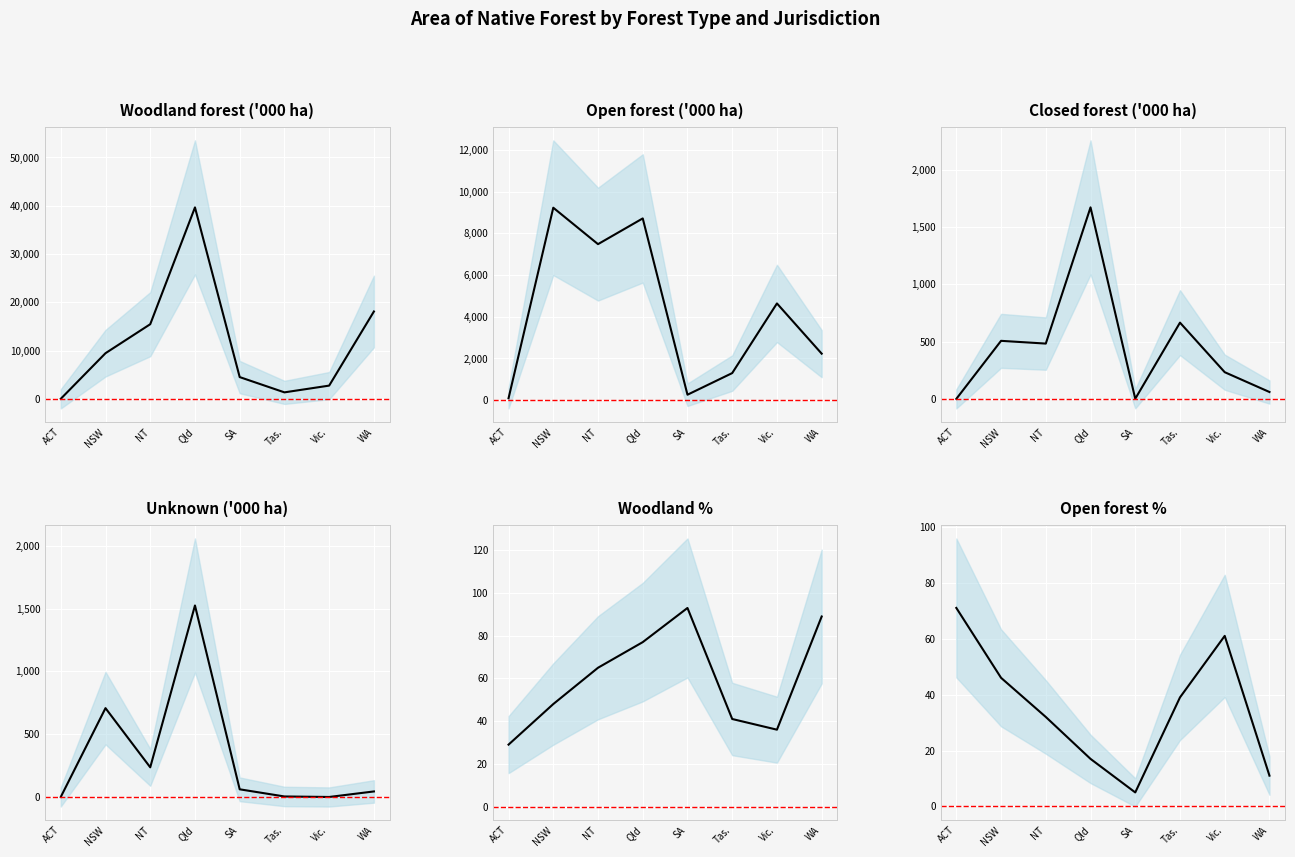

Reading left to right, what are all the values shown in this chart?

Woodland forest ('000 ha): ACT=38.0	NSW=9479.0	NT=15482.0	Qld=39663.0	SA=4534.0	Tas.=1373.0	Vic.=2771.0	WA=18116.0
Open forest ('000 ha): ACT=92.0	NSW=9233.0	NT=7485.0	Qld=8720.0	SA=261.0	Tas.=1299.0	Vic.=4641.0	WA=2231.0
Closed forest ('000 ha): ACT=0.0	NSW=507.0	NT=483.0	Qld=1673.0	SA=1.0	Tas.=666.0	Vic.=233.0	WA=60.0
Unknown ('000 ha): ACT=0.1	NSW=707.0	NT=236.0	Qld=1524.0	SA=61.0	Tas.=4.0	Vic.=0.0	WA=44.0
Woodland %: ACT=29.0	NSW=48.0	NT=65.0	Qld=77.0	SA=93.0	Tas.=41.0	Vic.=36.0	WA=89.0
Open forest %: ACT=71.0	NSW=46.0	NT=32.0	Qld=17.0	SA=5.0	Tas.=39.0	Vic.=61.0	WA=11.0